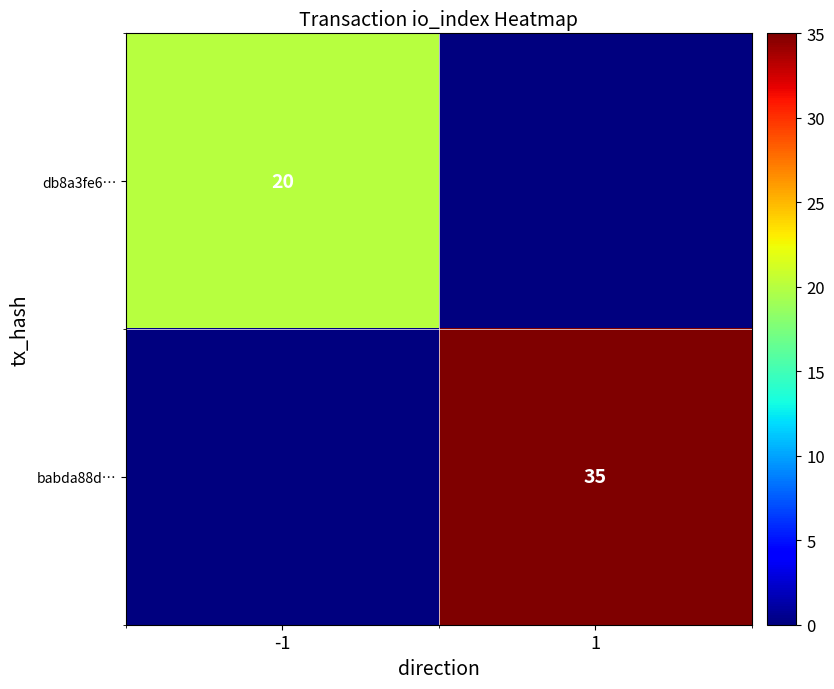

Is it true that db8a3fe6… equals 20 at -1?

True